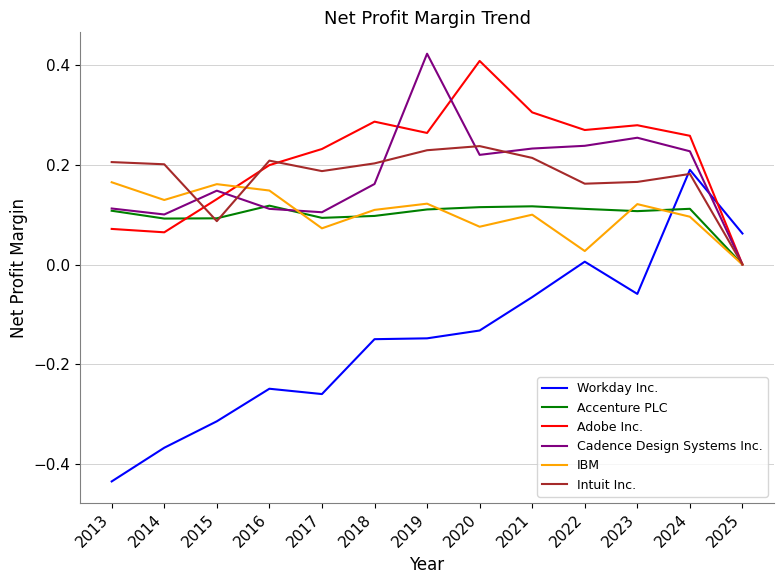

The Intuit Inc. series shows 0.1 at 2025. True or false?

False